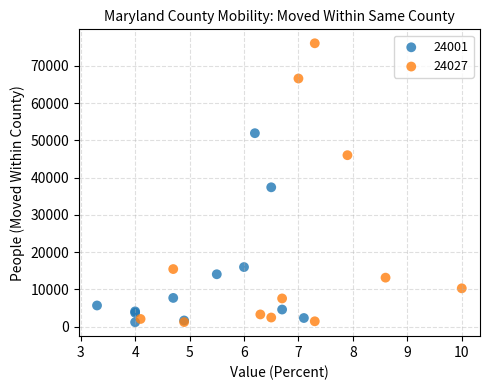

Which series reaches the maximum Y coordinate?

24027